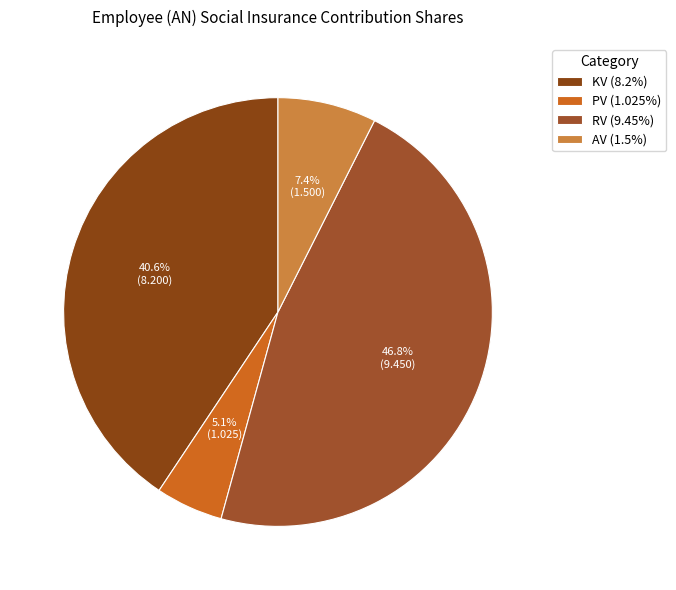

The PV slice represents 20% of the pie. True or false?

False